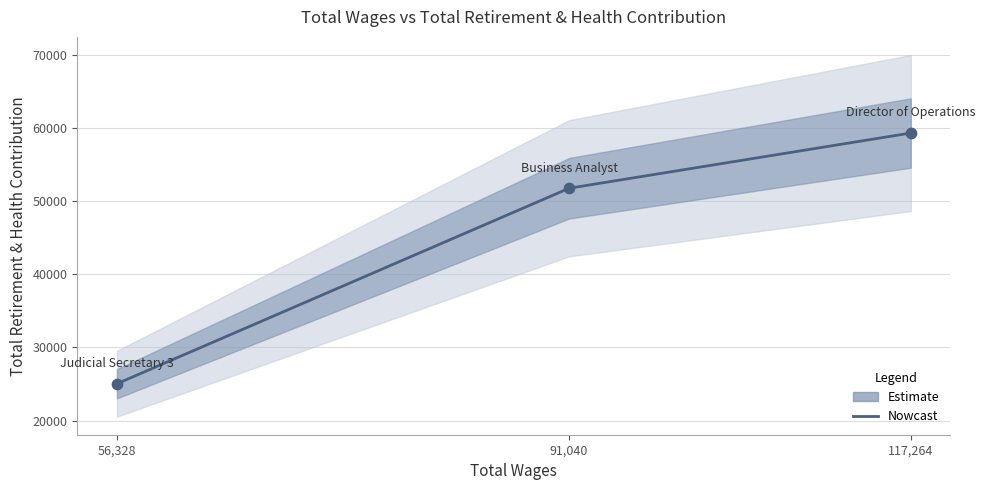

Between 56,328 and 117,264, which is larger?

117,264